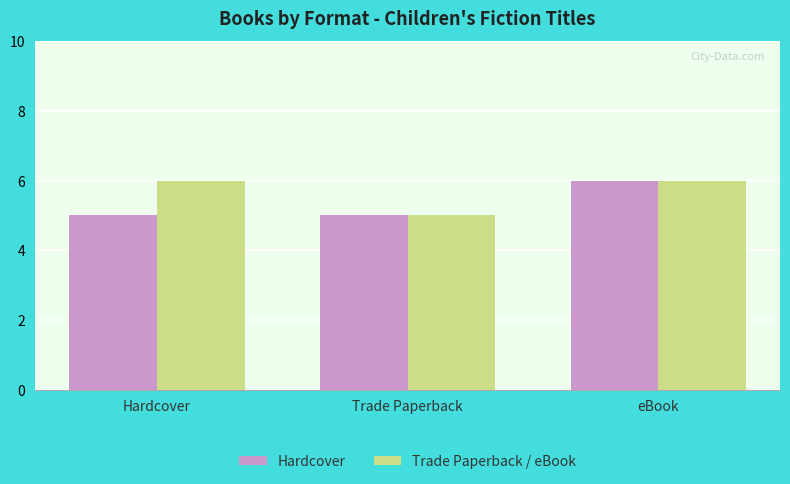

What position from the left is Hardcover?

1